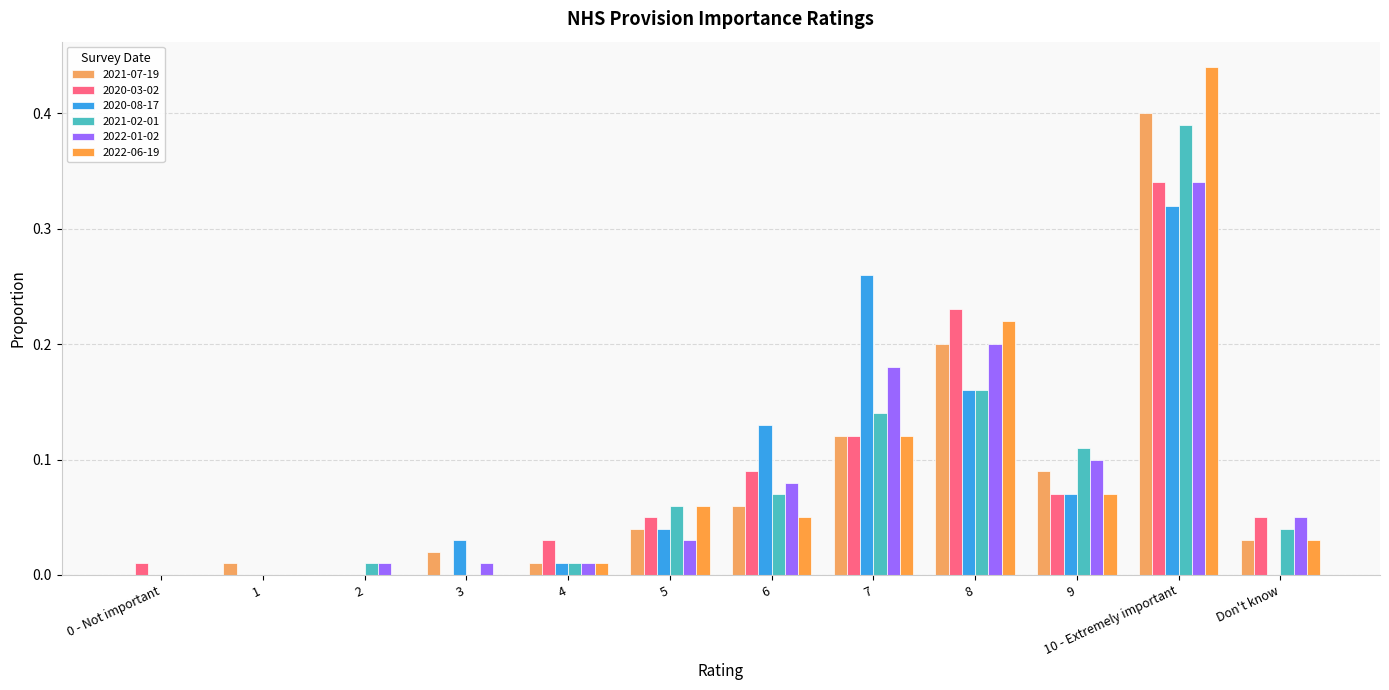

How many distinct data groups are displayed?

6